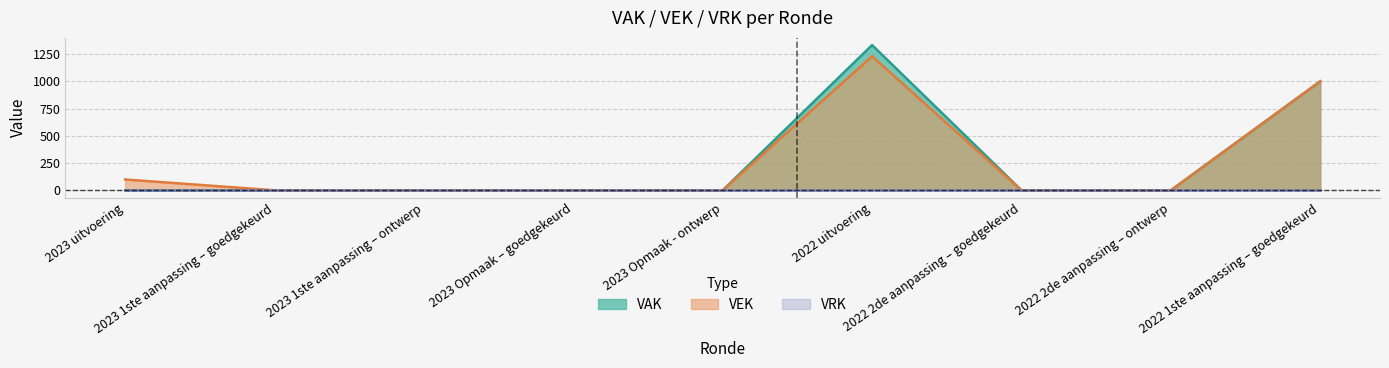

True or false: VEK has more than 0 points higher than both neighbors.

True